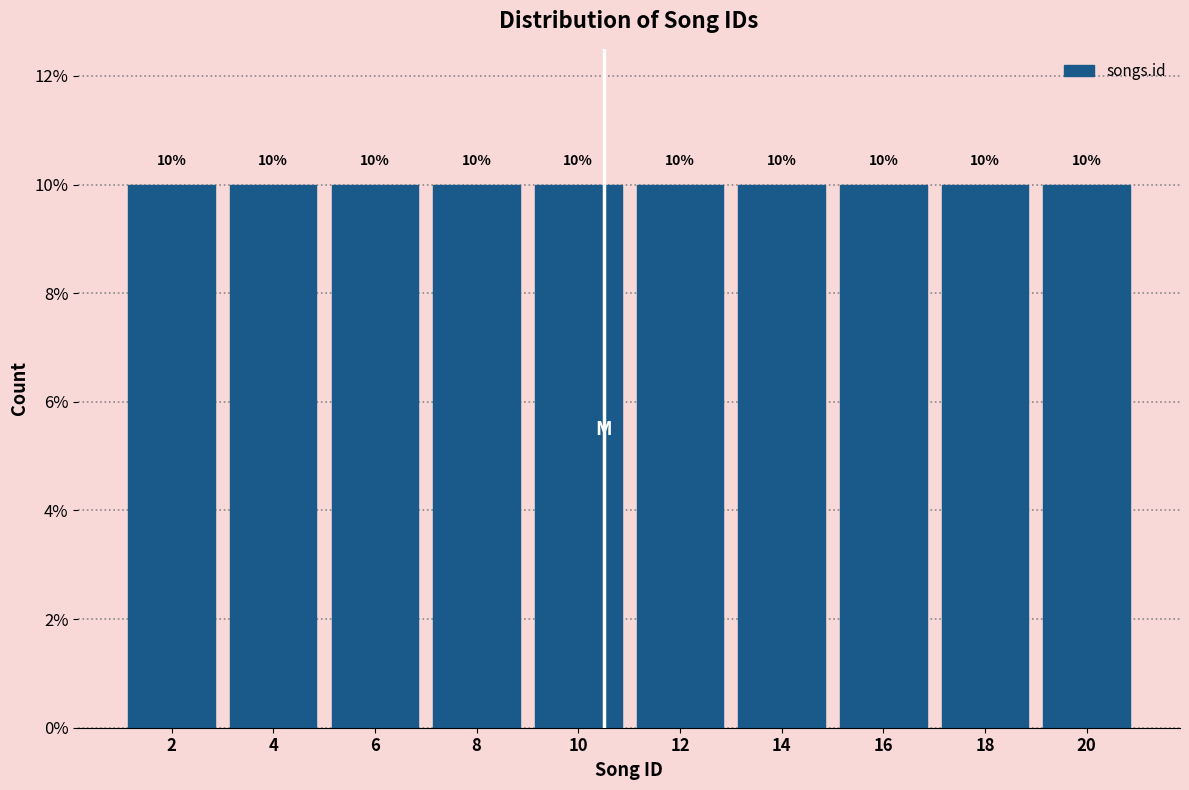

Reading left to right, list every bar in this chart as the range it spans on the x-axis followed by its height.

1 to 3: 10
3 to 5: 10
5 to 7: 10
7 to 9: 10
9 to 11: 10
11 to 13: 10
13 to 15: 10
15 to 17: 10
17 to 19: 10
19 to 21: 10